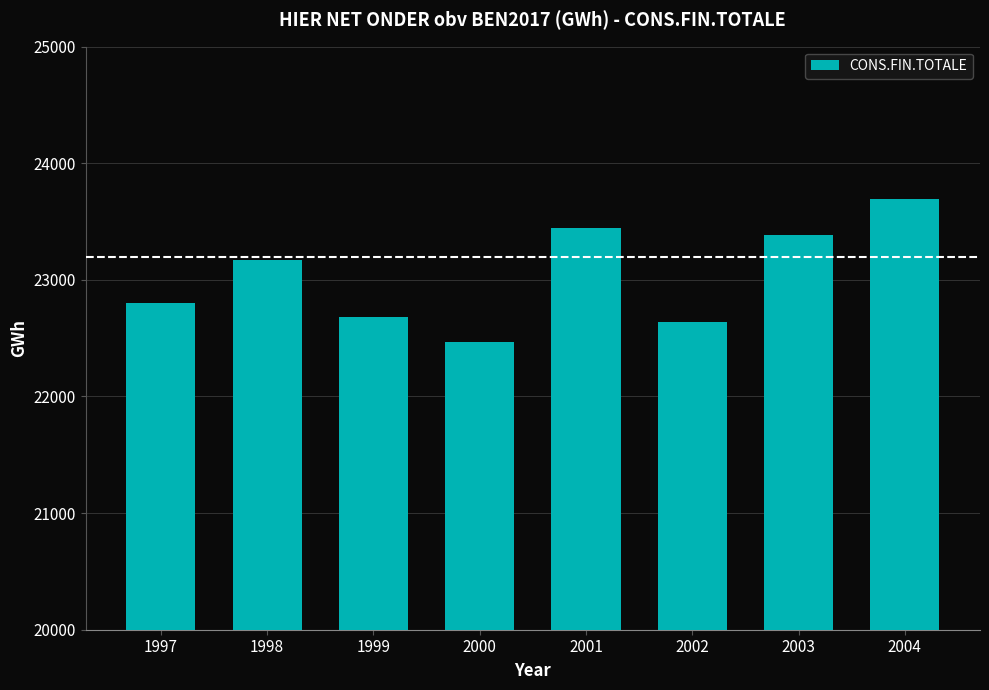

Count the number of data series in this chart.

1